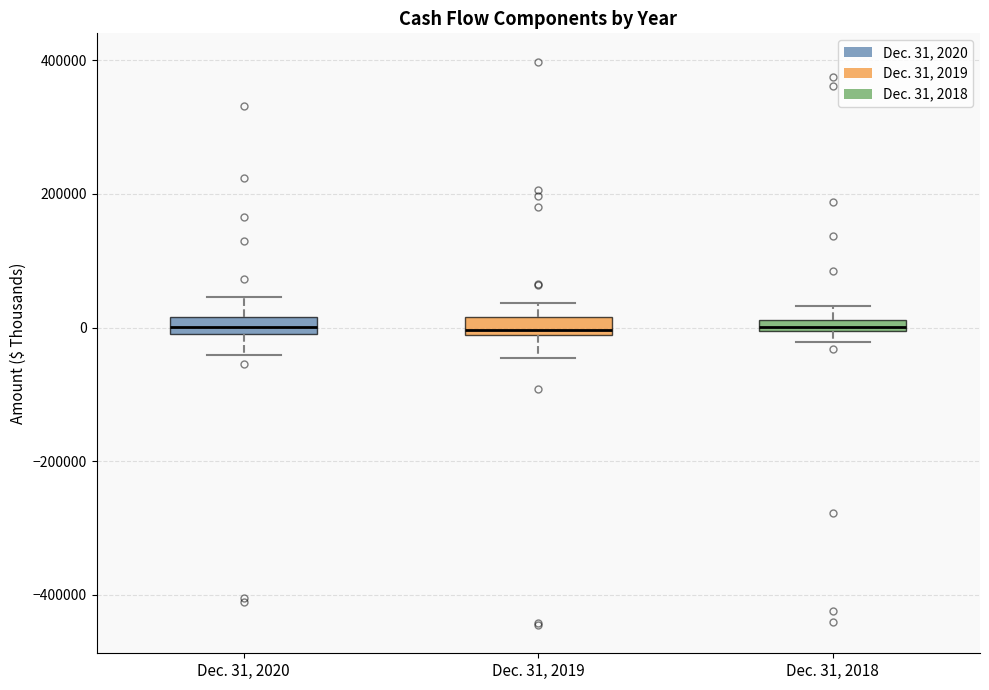

Where is the lower edge of the box for Dec. 31, 2020 on the y-axis? The values are not printed on the chart, so give them approximately, as read against the axis.

0